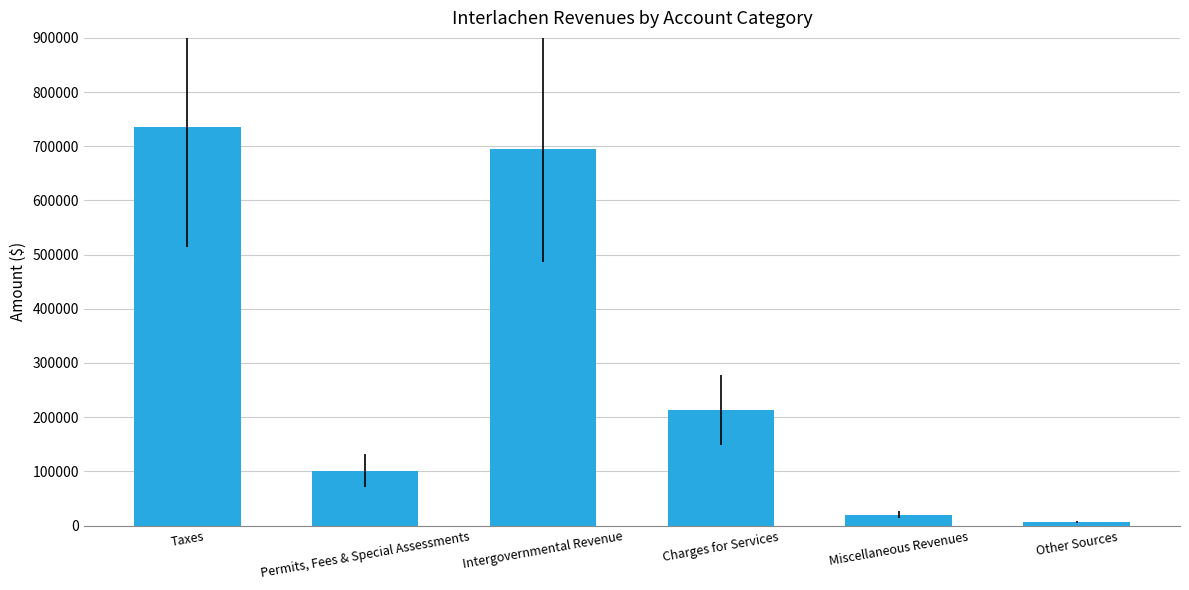

What is the difference between the maximum and minimum values?

729368